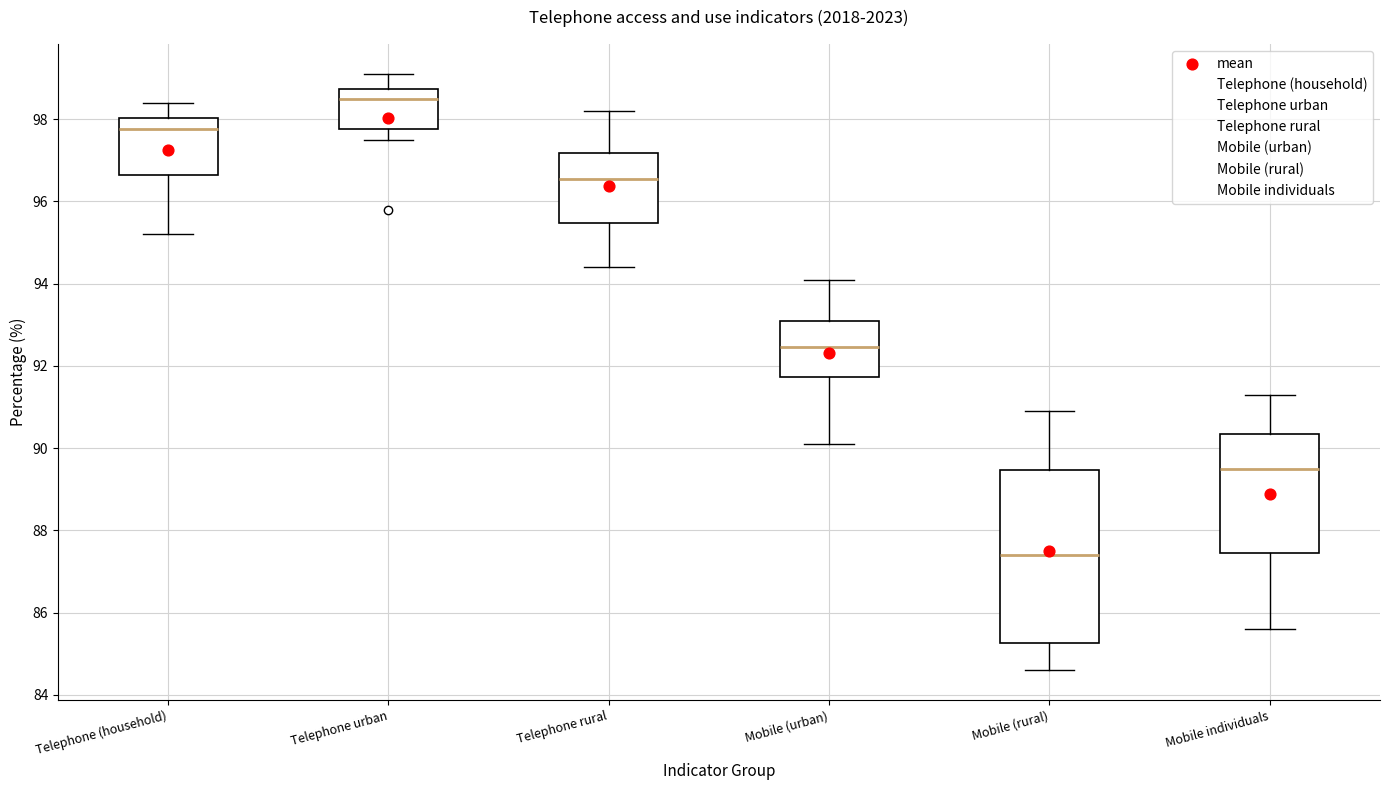

Reading left to right, read every box against the y-axis: the position of its median line, the range the box covers, and the ends of its whiskers. The values are not printed on the chart, so give them approximately, as read against the axis.

Telephone (household): median 97.8, box 96.6 to 98.0, whiskers 95.2 to 98.4
Telephone urban: median 98.6, box 97.8 to 98.8, whiskers 97.6 to 99.2
Telephone rural: median 96.6, box 95.4 to 97.2, whiskers 94.4 to 98.2
Mobile (urban): median 92.4, box 91.8 to 93.2, whiskers 90.2 to 94.2
Mobile (rural): median 87.4, box 85.2 to 89.4, whiskers 84.6 to 91.0
Mobile individuals: median 89.6, box 87.4 to 90.4, whiskers 85.6 to 91.4